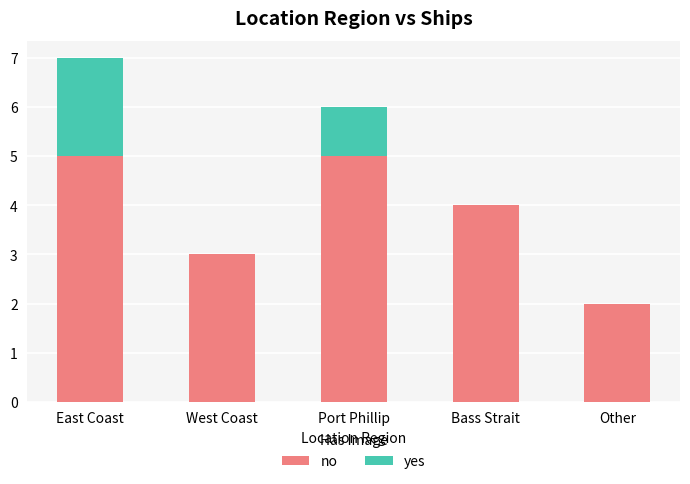

What is the total value across all series at Bass Strait?

4